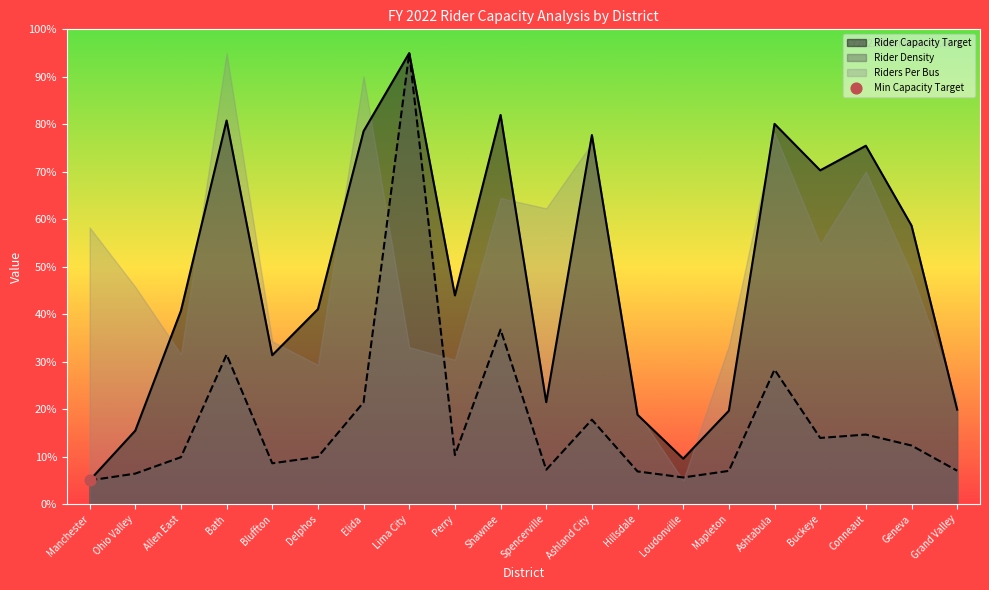

Which series has the largest total across all categories?

Rider Capacity Target